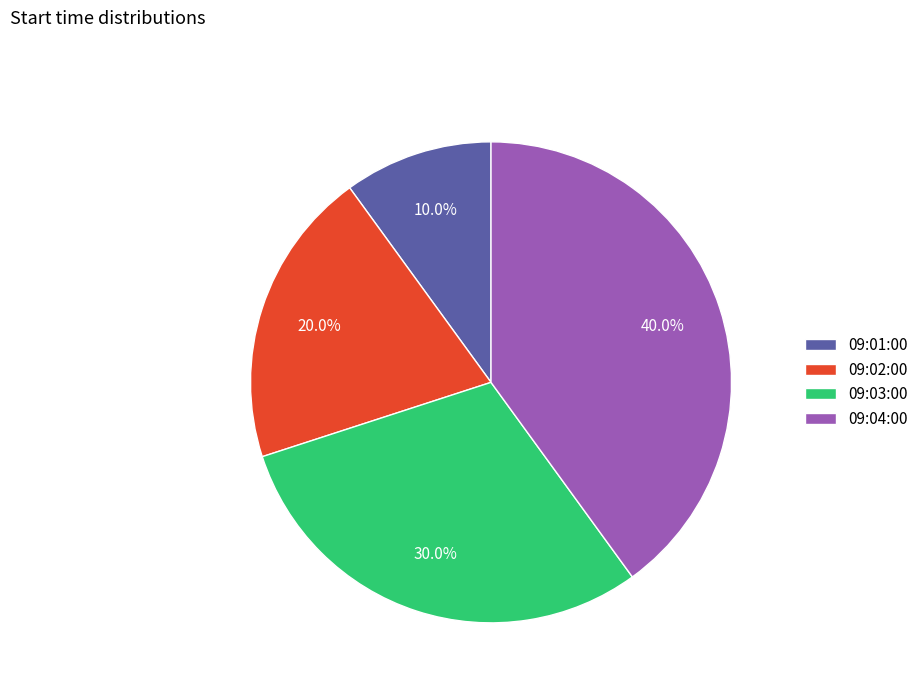

What is the smallest slice in the pie chart?

09:01:00